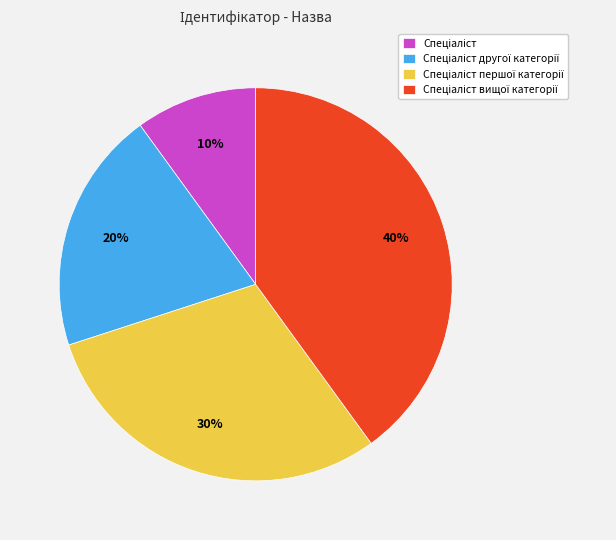

To the nearest percent, what is the average slice percentage?

25%